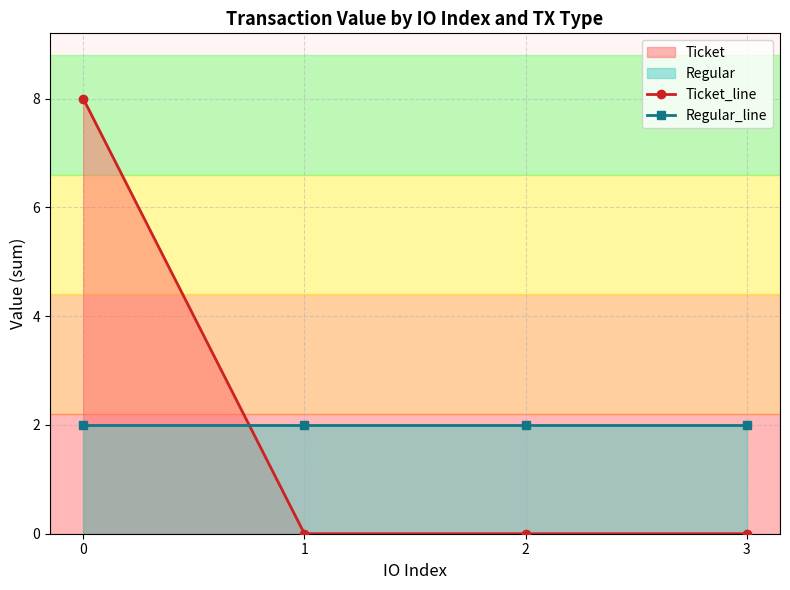

How many values in Ticket_line are above zero?

1